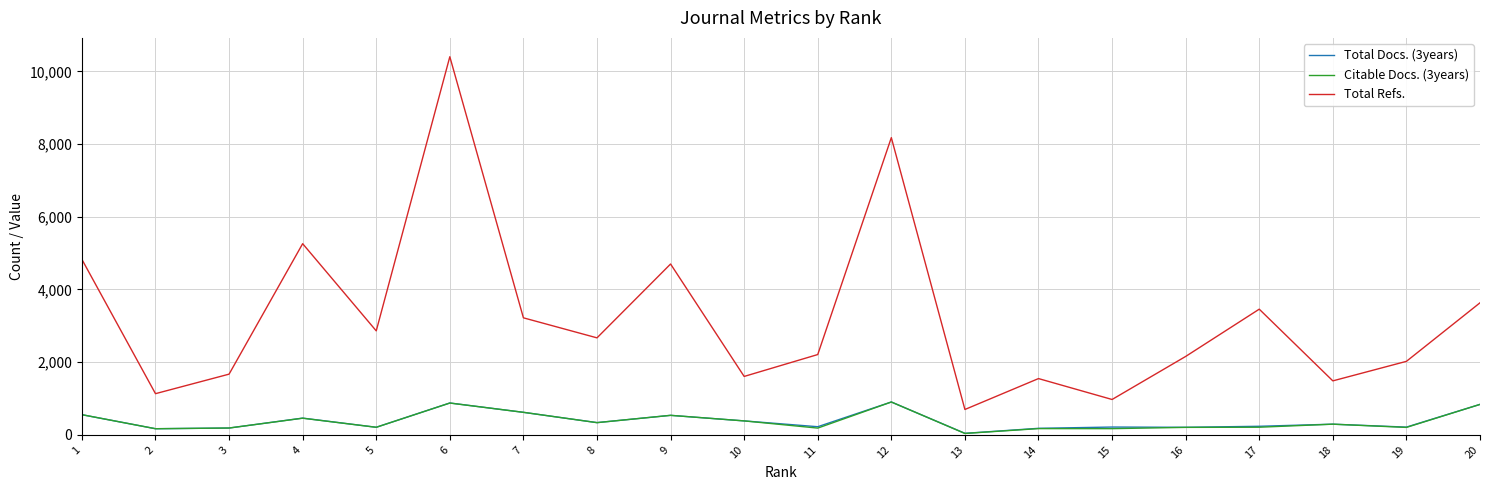

Which series has the largest range (max minus min)?

Total Refs.